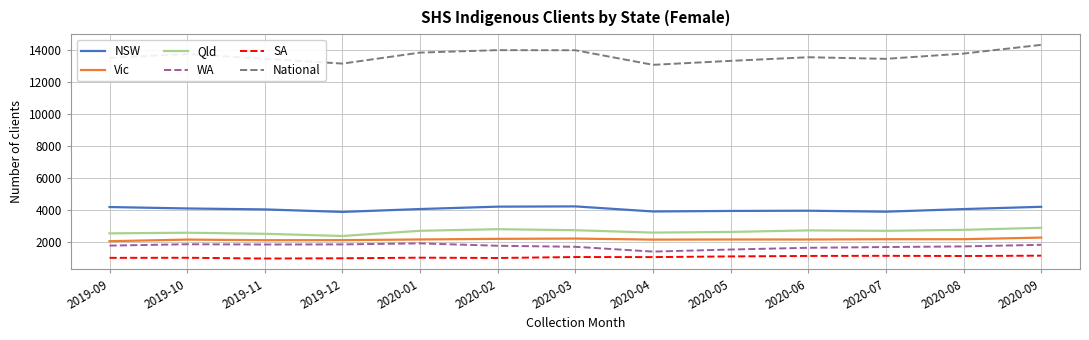

At which category does National reach its first local peak?

2019-10